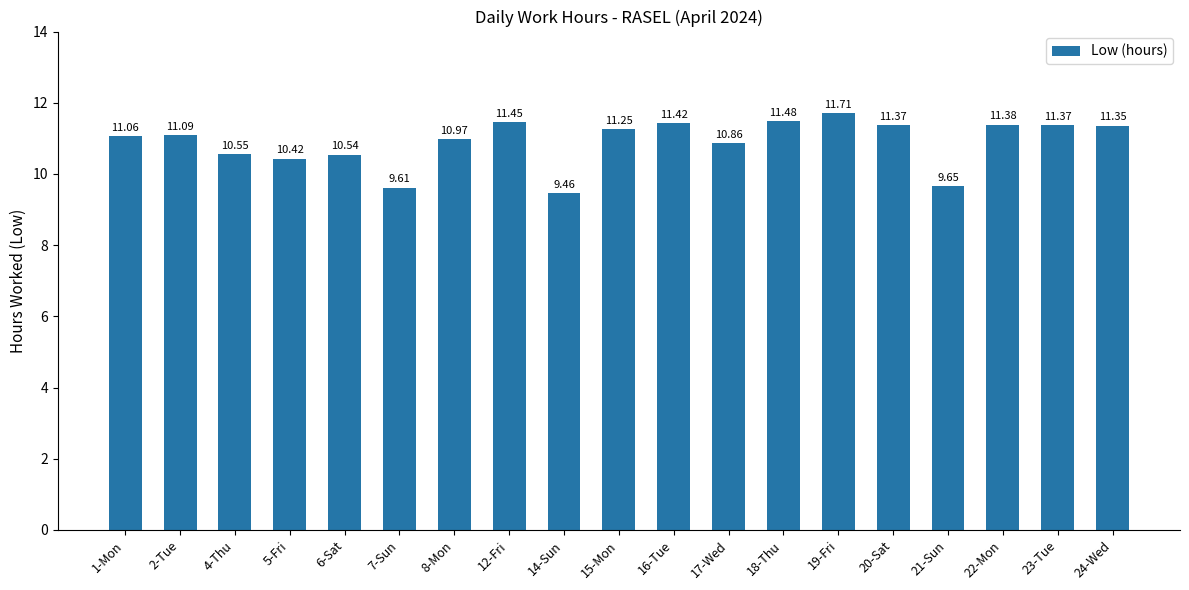

What is the difference between the second highest and minimum values?

2.0